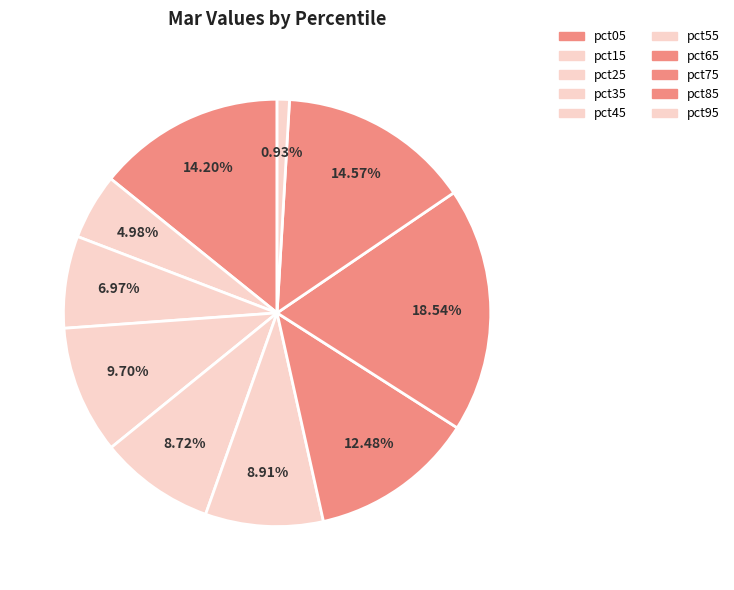

Which category has the smallest portion of the pie?

pct95